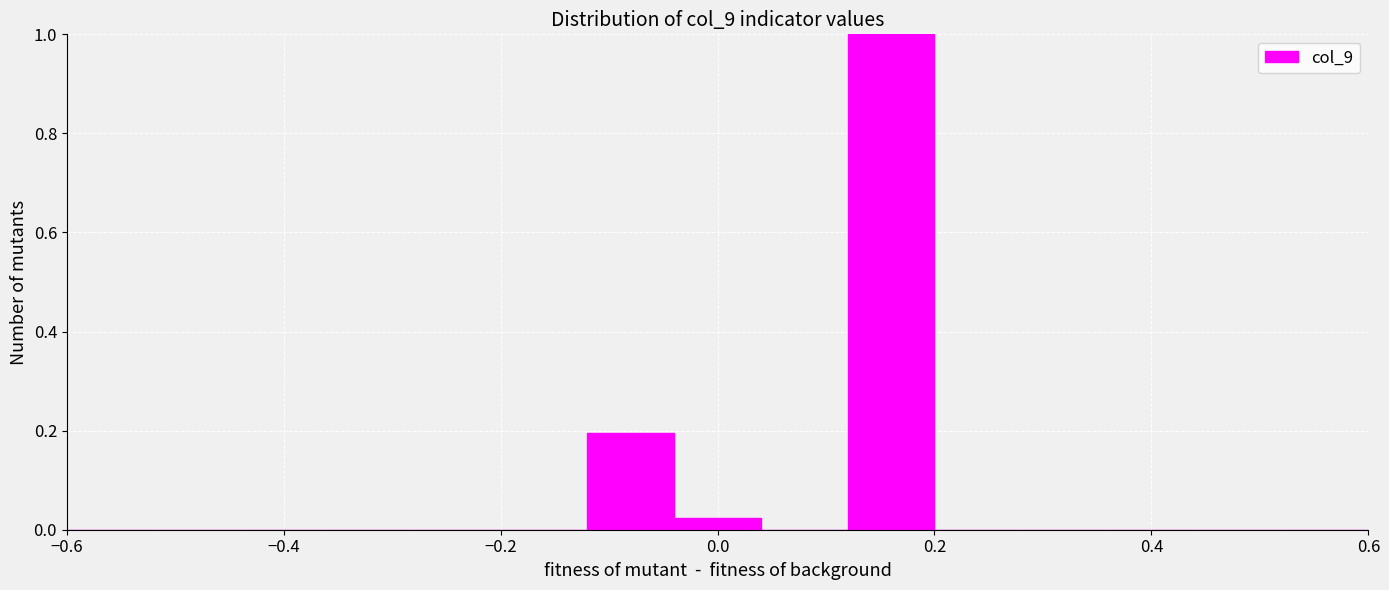

Reading left to right, transcribe this chart: for each bar, give the range it covers on the x-axis and its height. The values are not printed on the chart, so give them approximately, as read against the axis.

-0.60 to -0.52: 0
-0.52 to -0.44: 0
-0.44 to -0.36: 0
-0.36 to -0.28: 0
-0.28 to -0.20: 0
-0.20 to -0.12: 0
-0.12 to -0.04: 0.20
-0.04 to 0.04: 0.02
0.04 to 0.12: 0
0.12 to 0.20: 1.00
0.20 to 0.28: 0
0.28 to 0.36: 0
0.36 to 0.44: 0
0.44 to 0.52: 0
0.52 to 0.60: 0